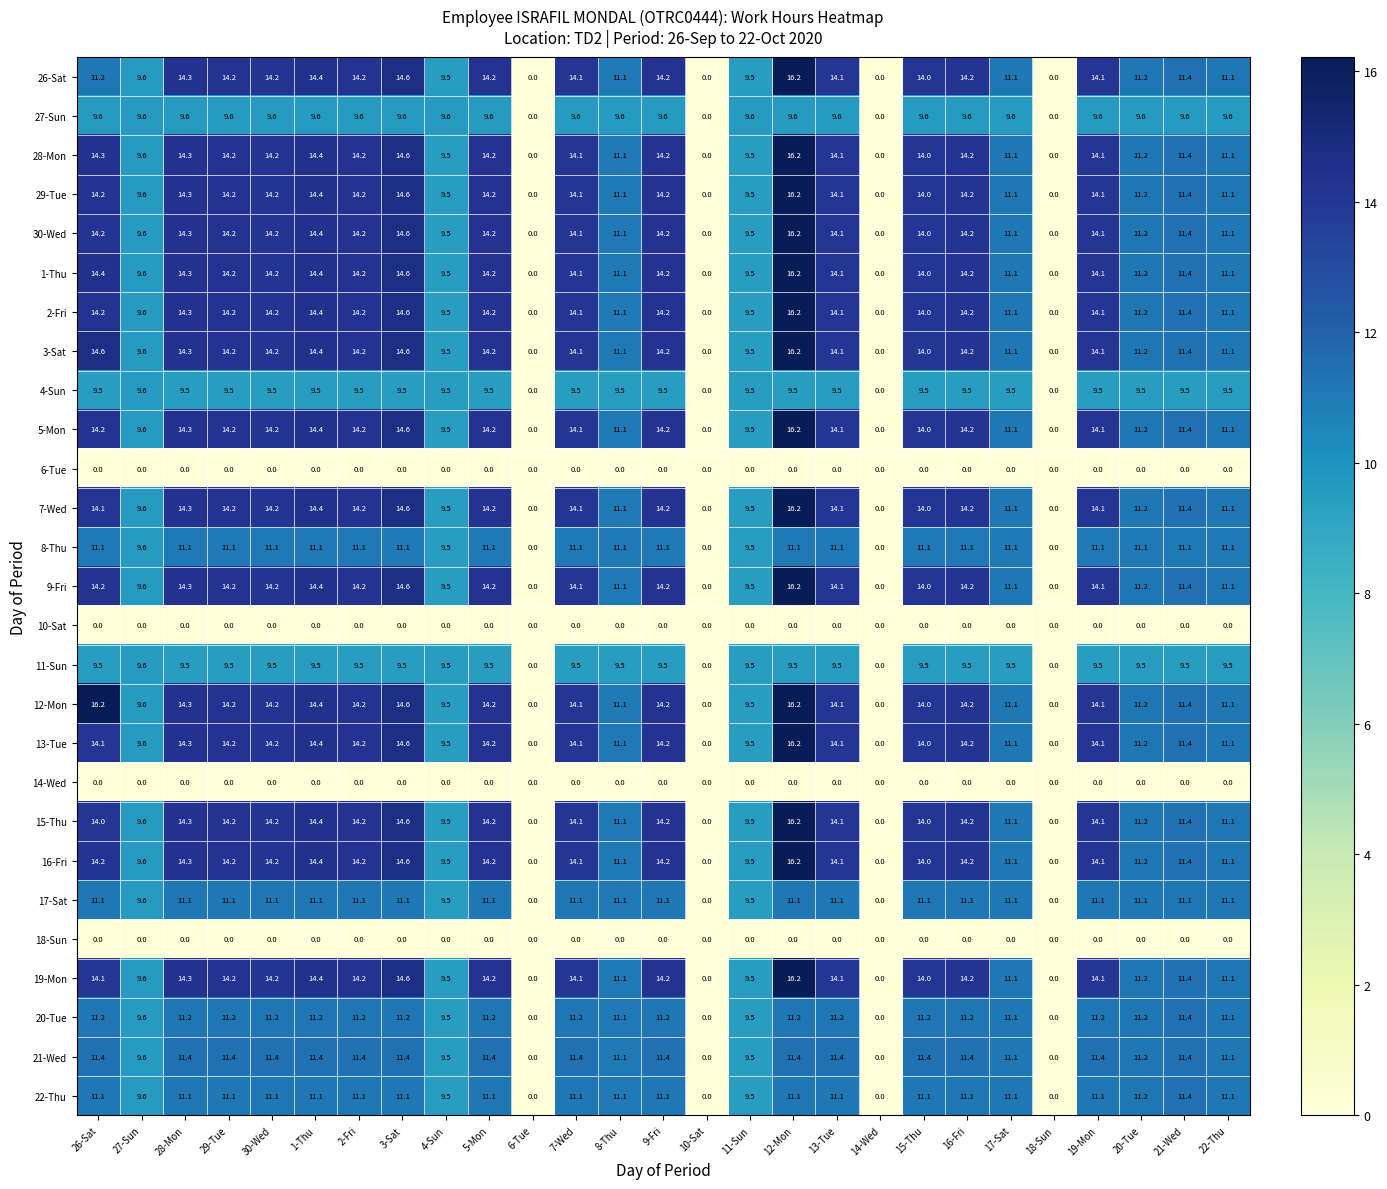

What is the difference between the maximum and minimum values in the 11-Sun series?

9.6